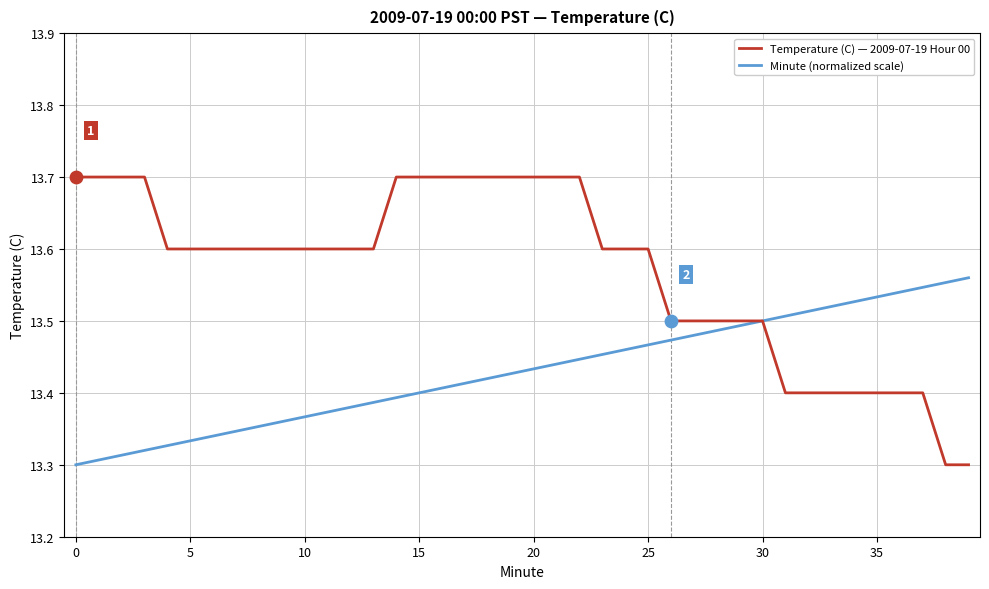

What are all the series names shown in the legend?

Temperature (C) — 2009-07-19 Hour 00, Minute (normalized scale)